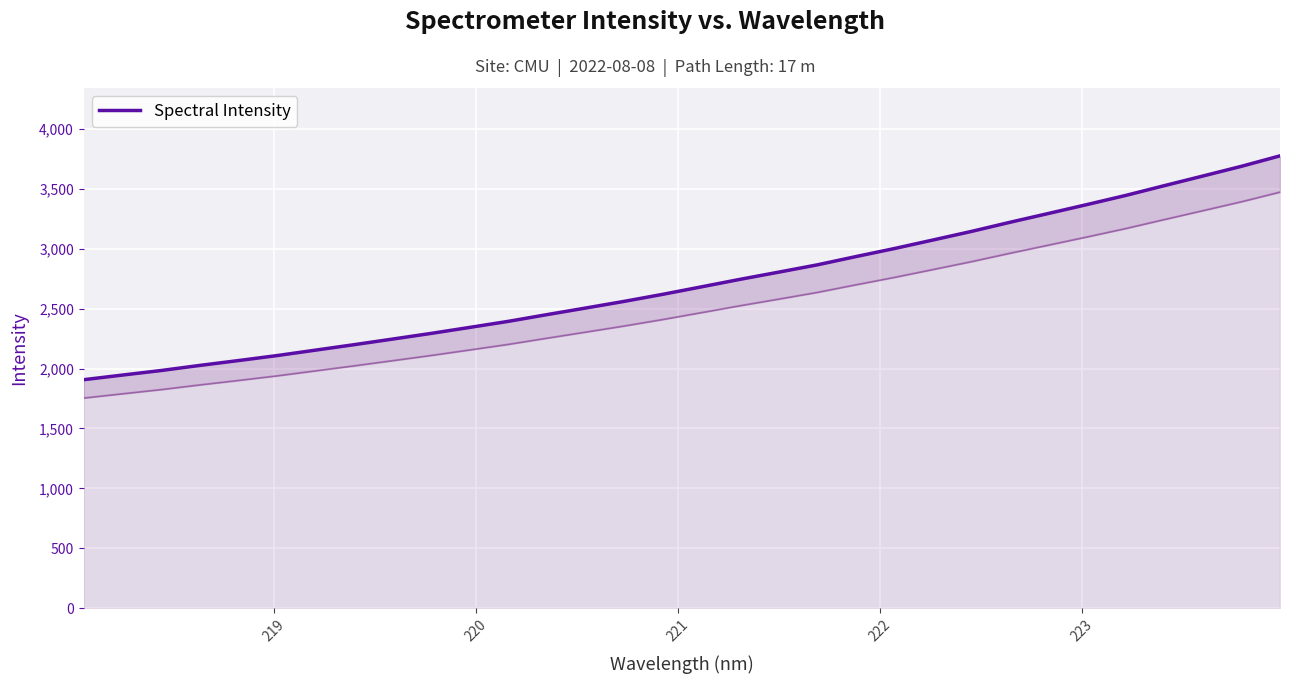

How many data points does each series have?

32